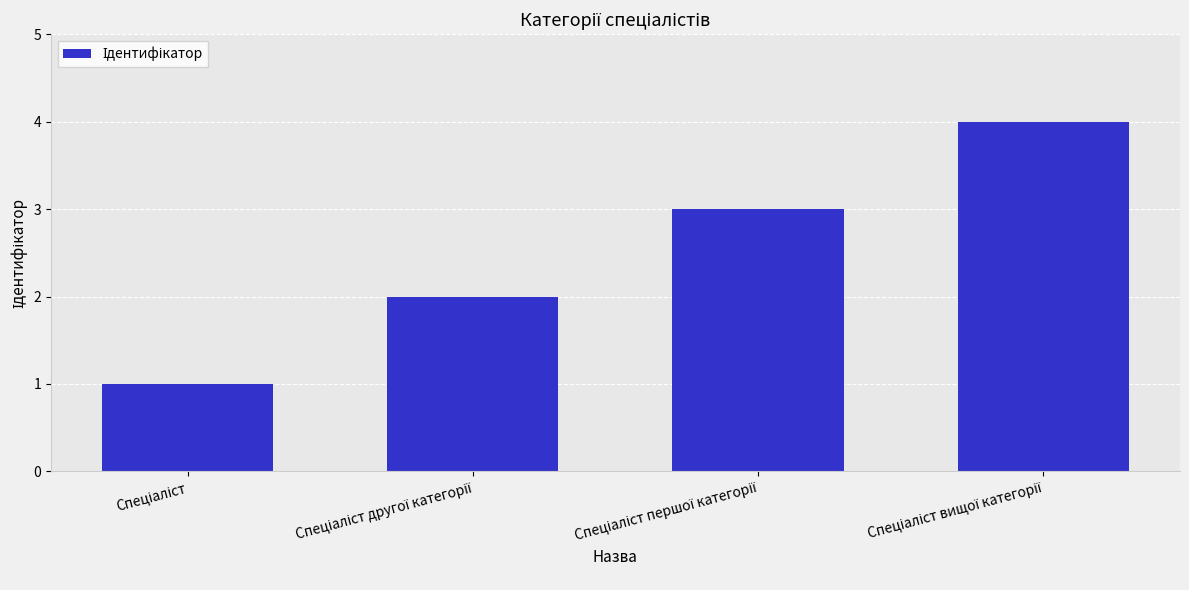

What is the maximum value shown in the chart?

4